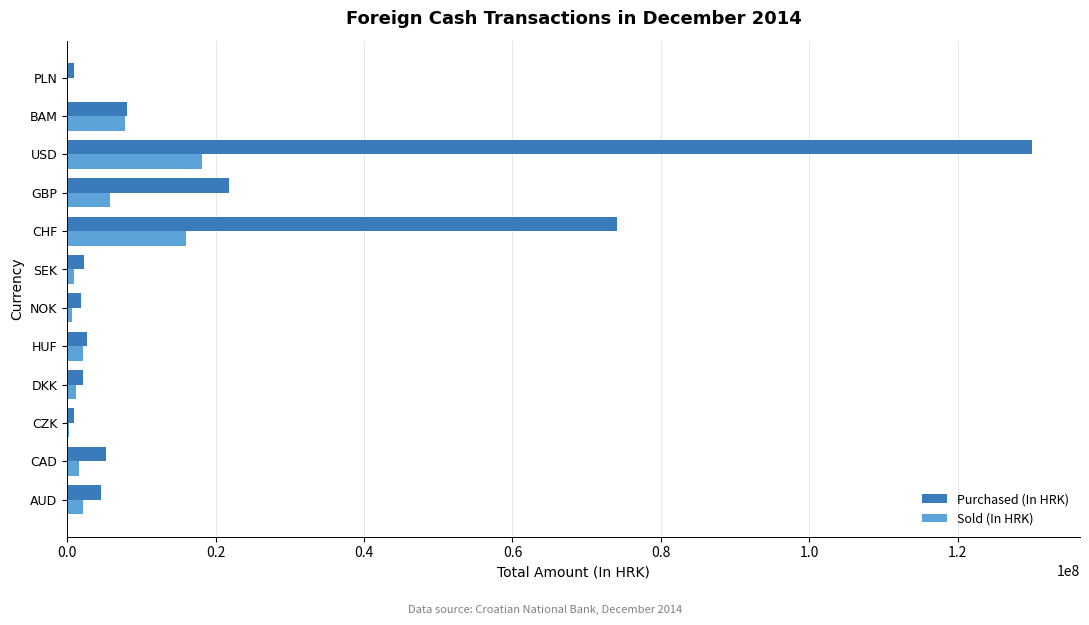

Between CAD and CHF, which series saw the biggest shift?

Purchased (In HRK)